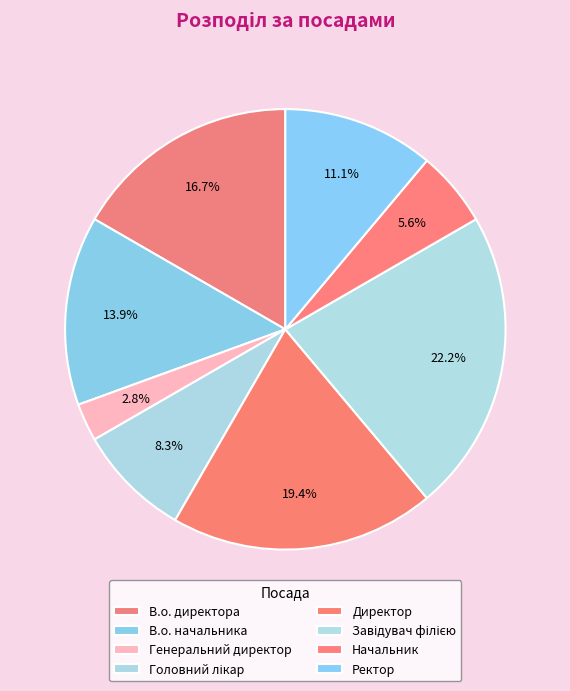

Count the number of slices in the pie.

8